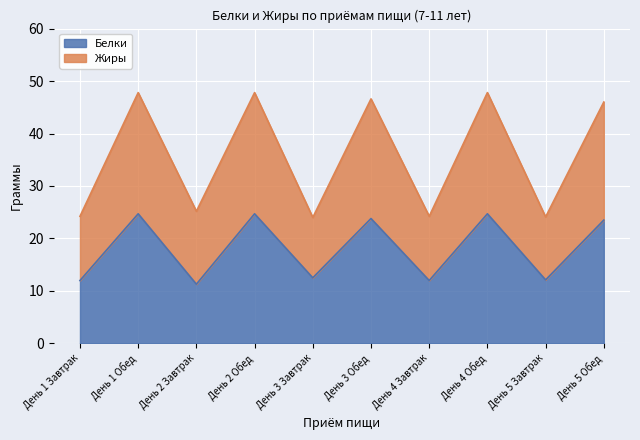

How many interior local peaks does the Белки series have?

4